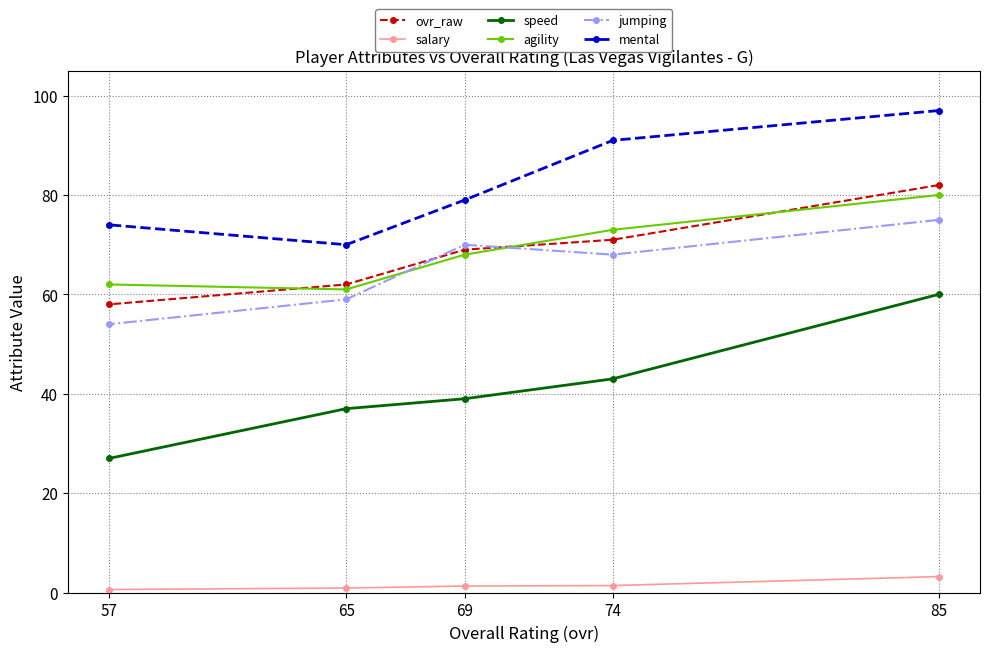

What value does the mental series have at 57?

74.0